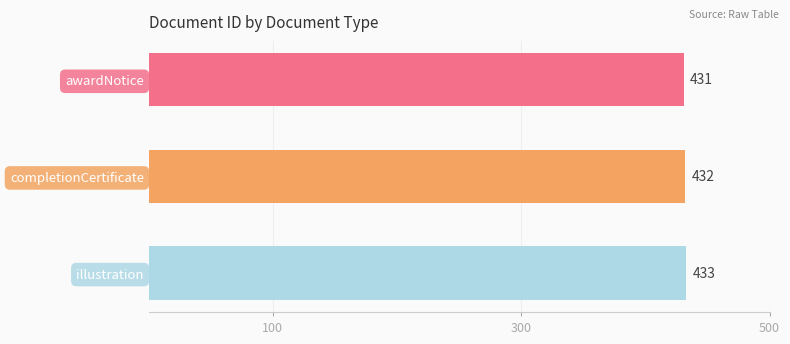

Which label corresponds to the largest value in the chart?

illustration